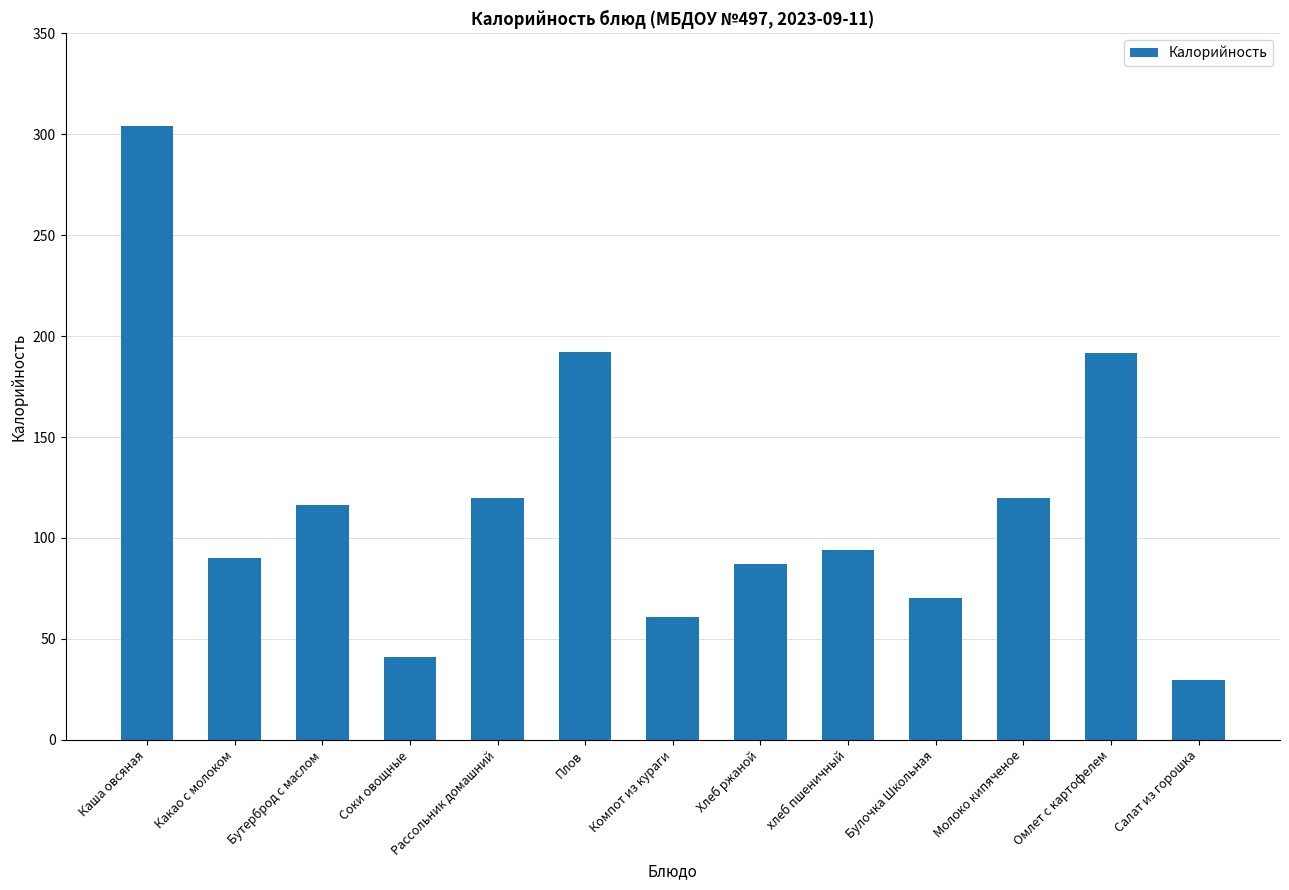

What is the smallest value displayed?

29.8